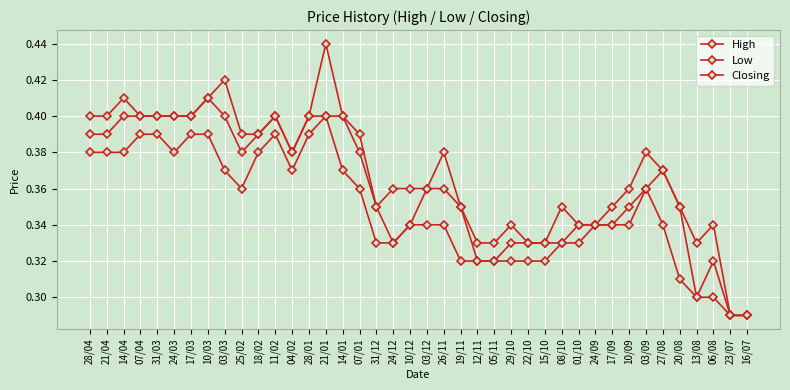

What is the smallest value displayed?

0.3